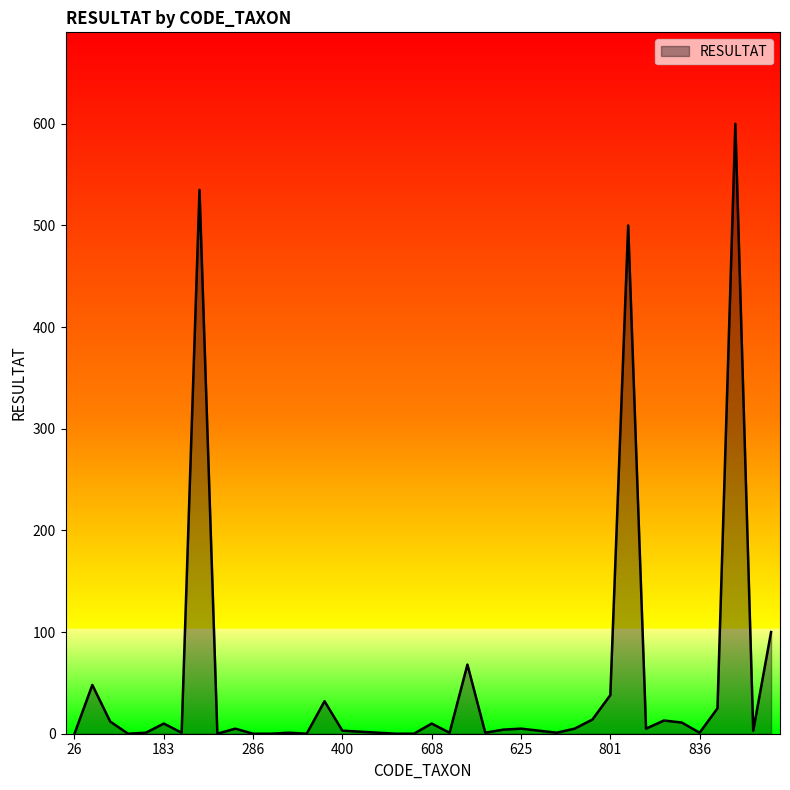

What is the greatest value displayed?

600